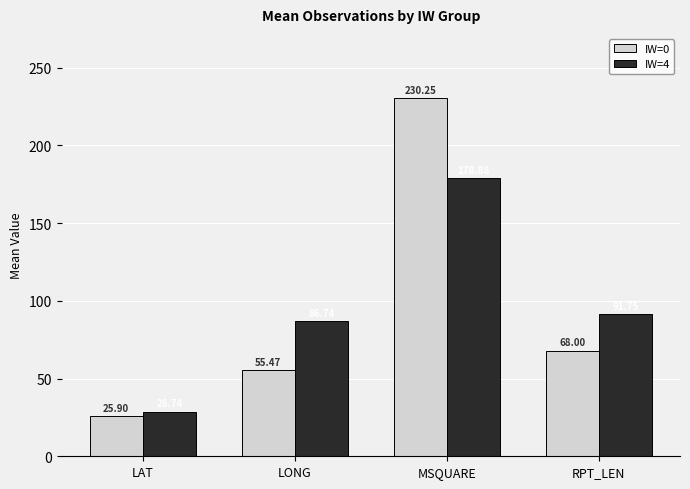

Where does the IW=4 series first go above 91?

MSQUARE